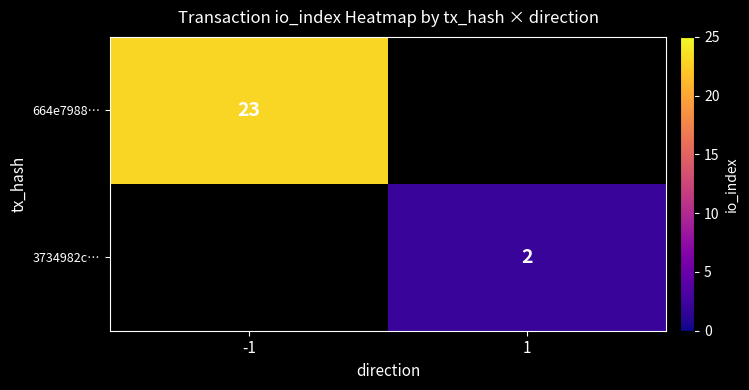

Is it true that 3734982c… equals 1 at 1?

False